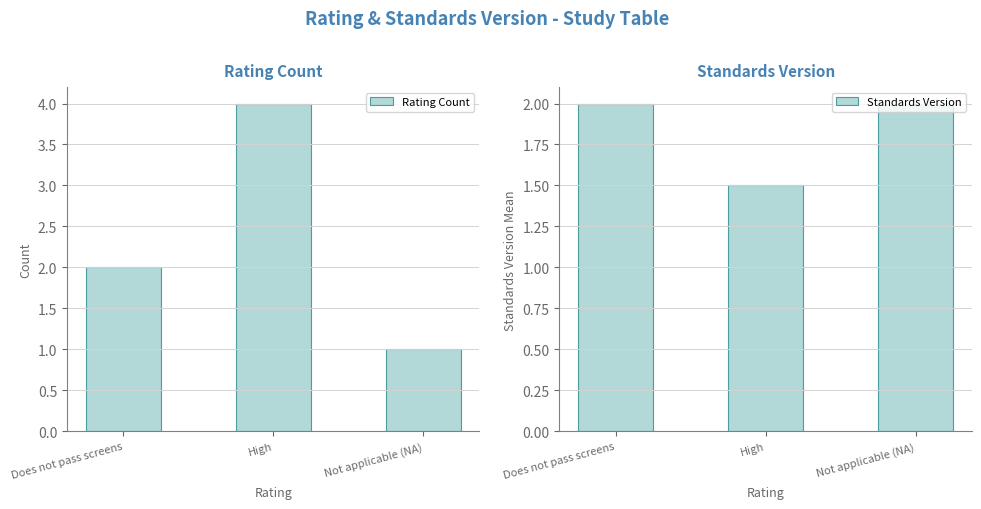

What is the average value of the Rating Count series?

2.3